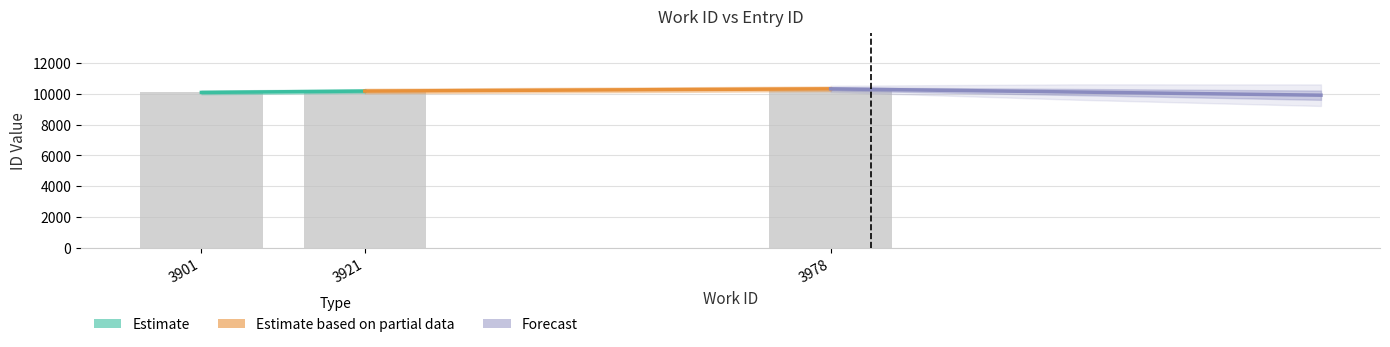

Rank the categories by value from highest to lowest.

3978, 3921, 3901